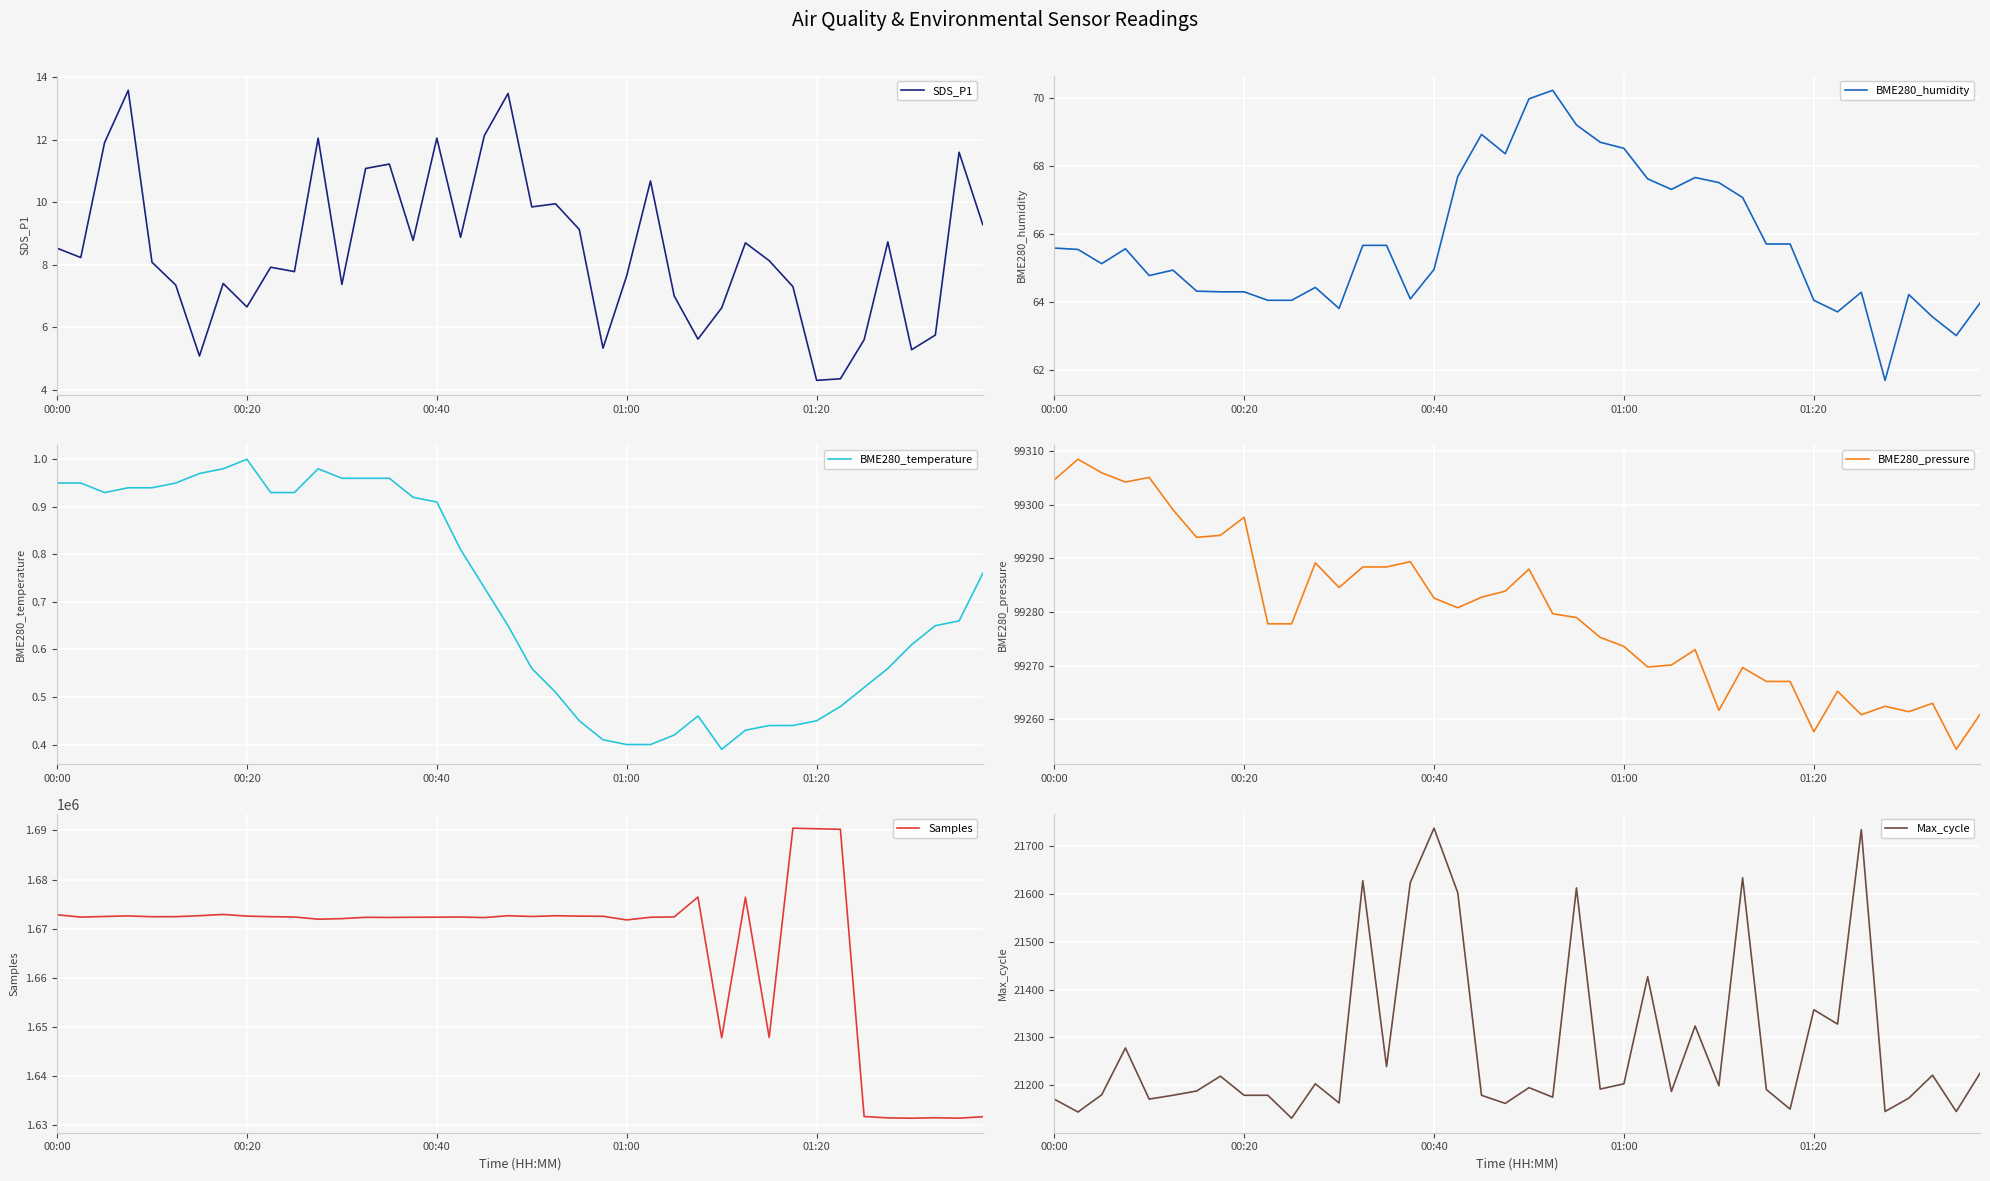

What is the minimum value for SDS_P1?

4.3